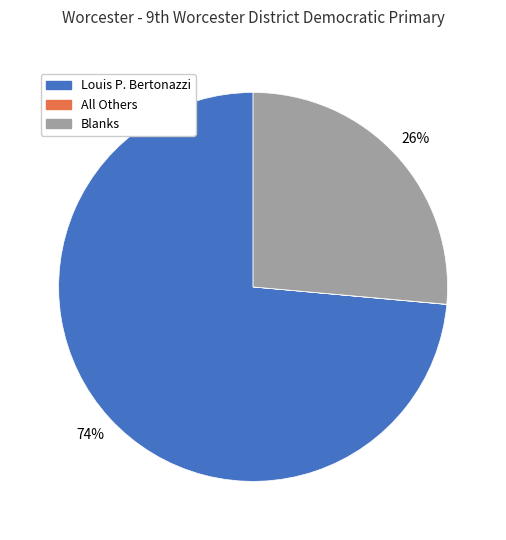

Is there a majority slice in this chart?

Yes